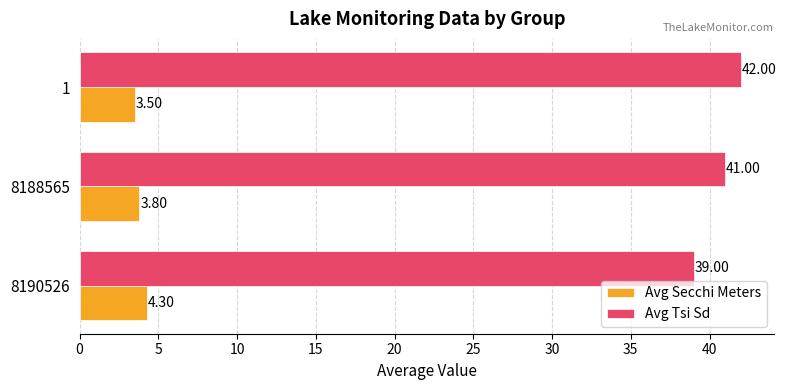

What is the total value across all series at 8188565?

44.8